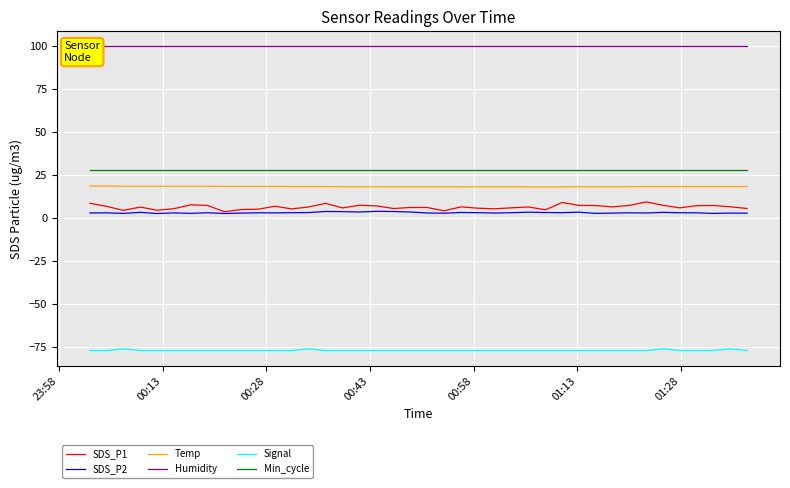

True or false: Min_cycle and Temp intersect in this chart.

False